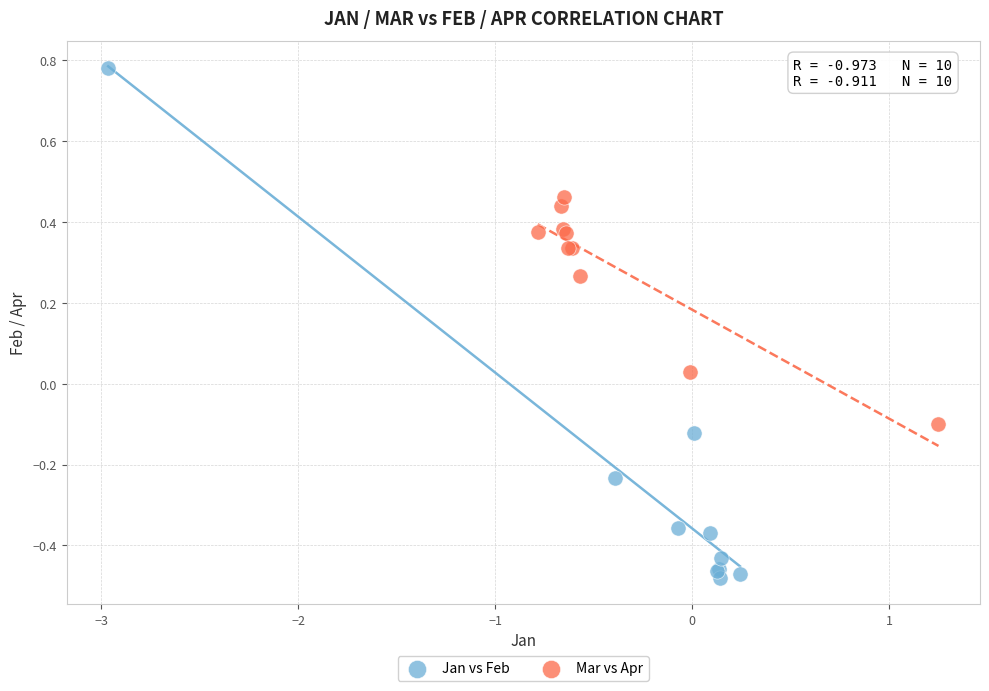

Which series has the widest spread of Y values?

Jan vs Feb